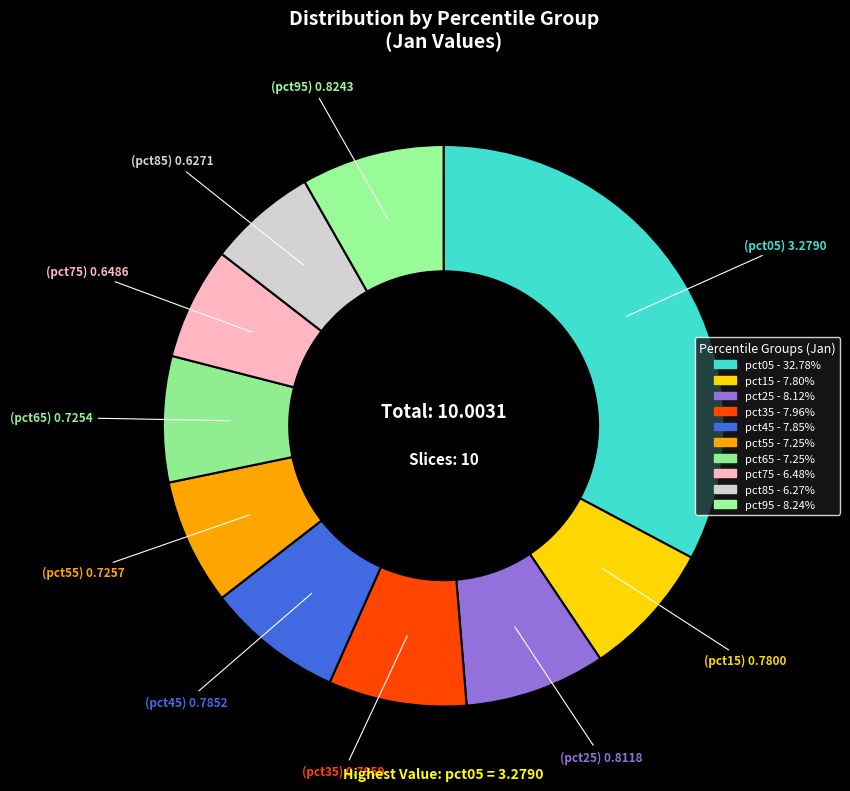

Count the number of slices in the pie.

10